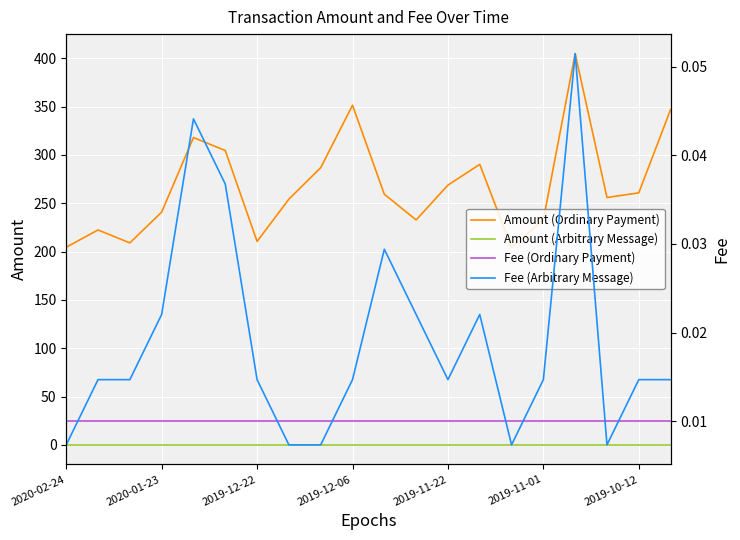

The value of Amount (Arbitrary Message) at 2020-02-24 is 0.0. True or false?

True